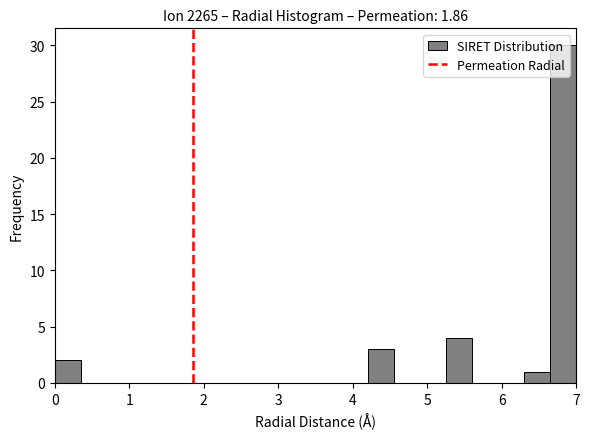

Around what value on the x-axis is the tallest bar? Give the approximate position of its centre, as read against the axis.

6.8